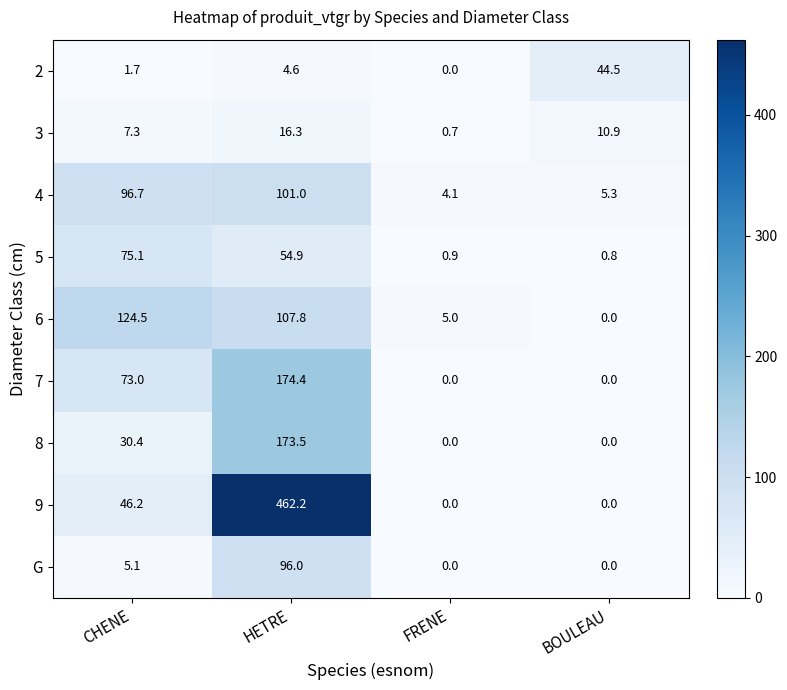

What is the difference between the maximum and minimum values in the 9 series?

462.2